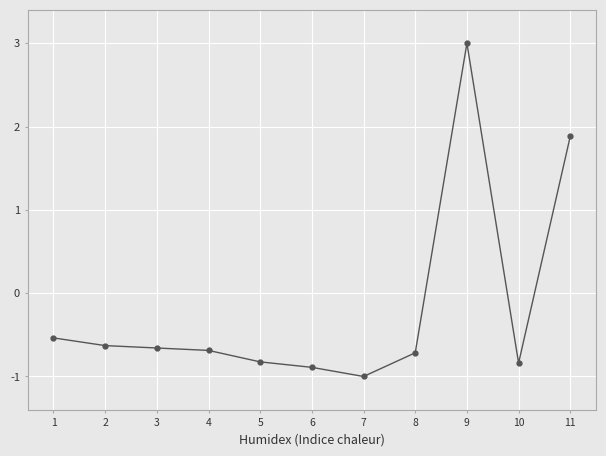

True or false: the data shows 3.0 at 11.

False